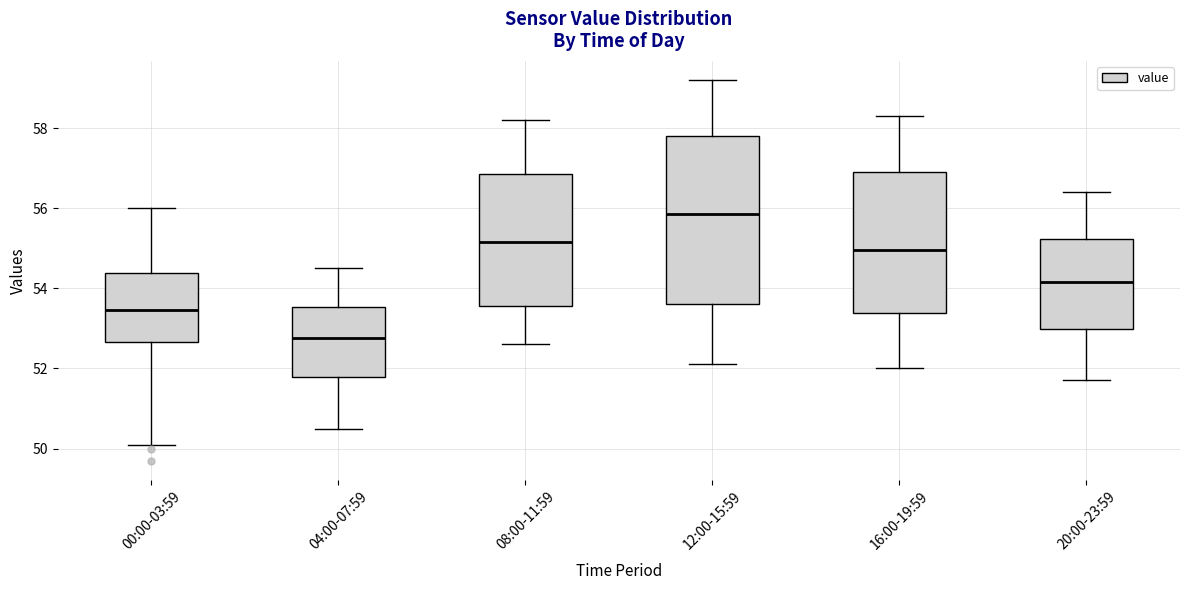

Which box's median line is the lowest?

04:00-07:59